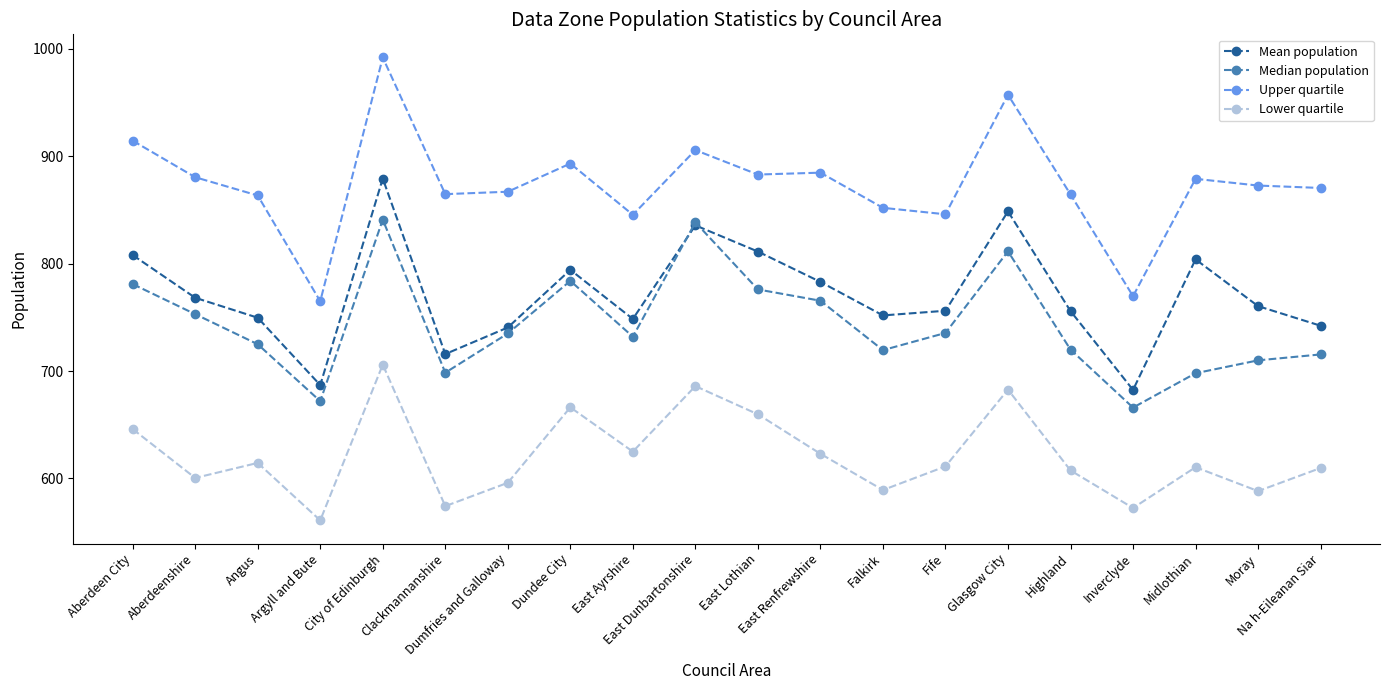

What is the value of the Median population point at the 6th from the left?

698.5